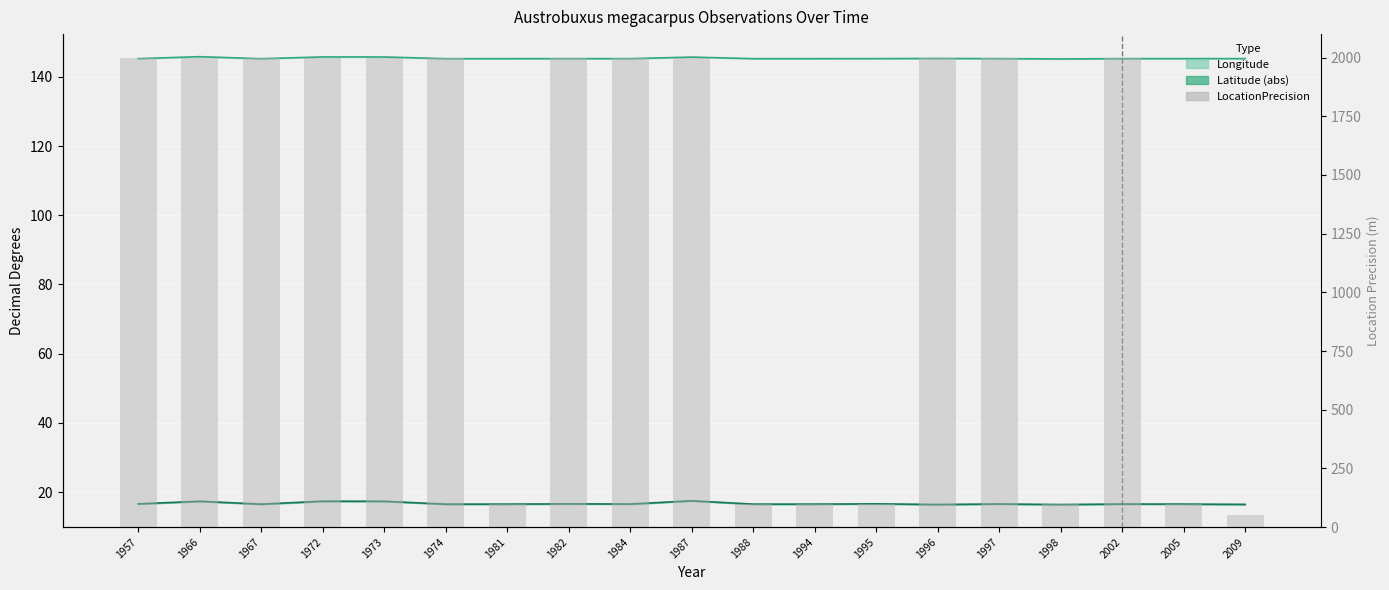

What is the difference between the values at 2005 and 1996?

1900